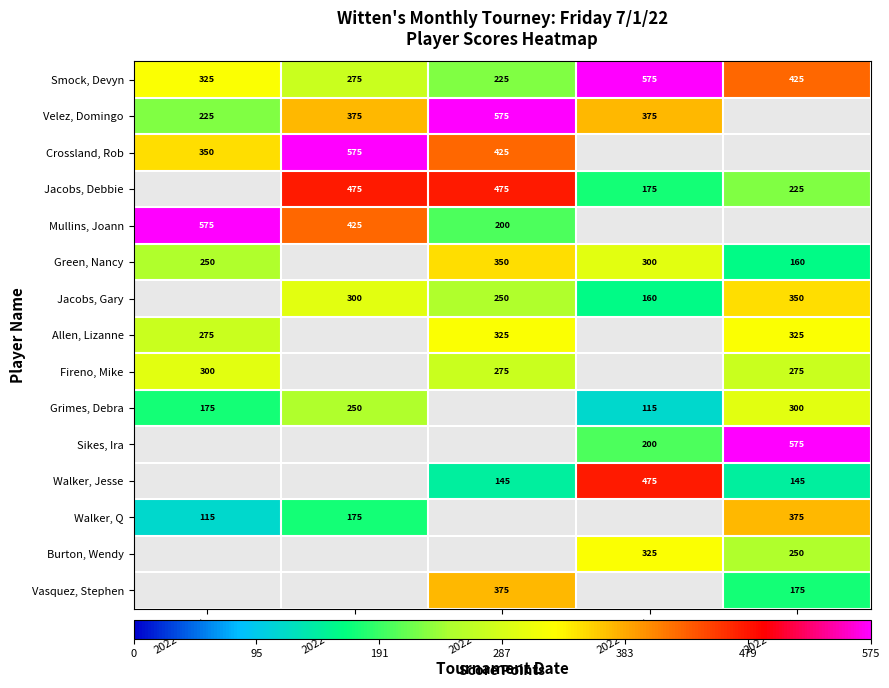

Is it true that Mullins, Joann equals 575 at 2022-05-27?

True